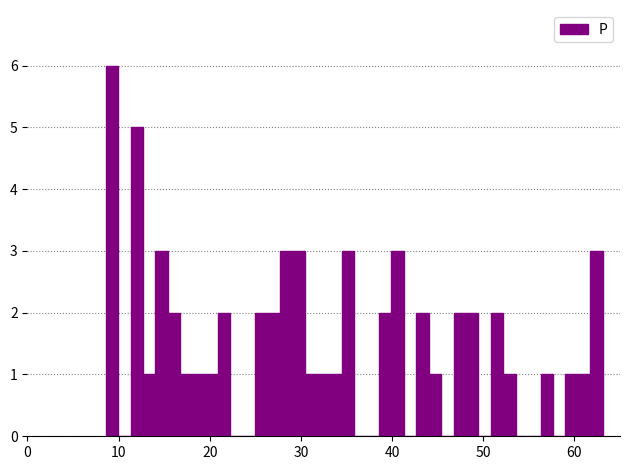

Read against the x-axis, roughly where is the centre of the tallest bar?

9